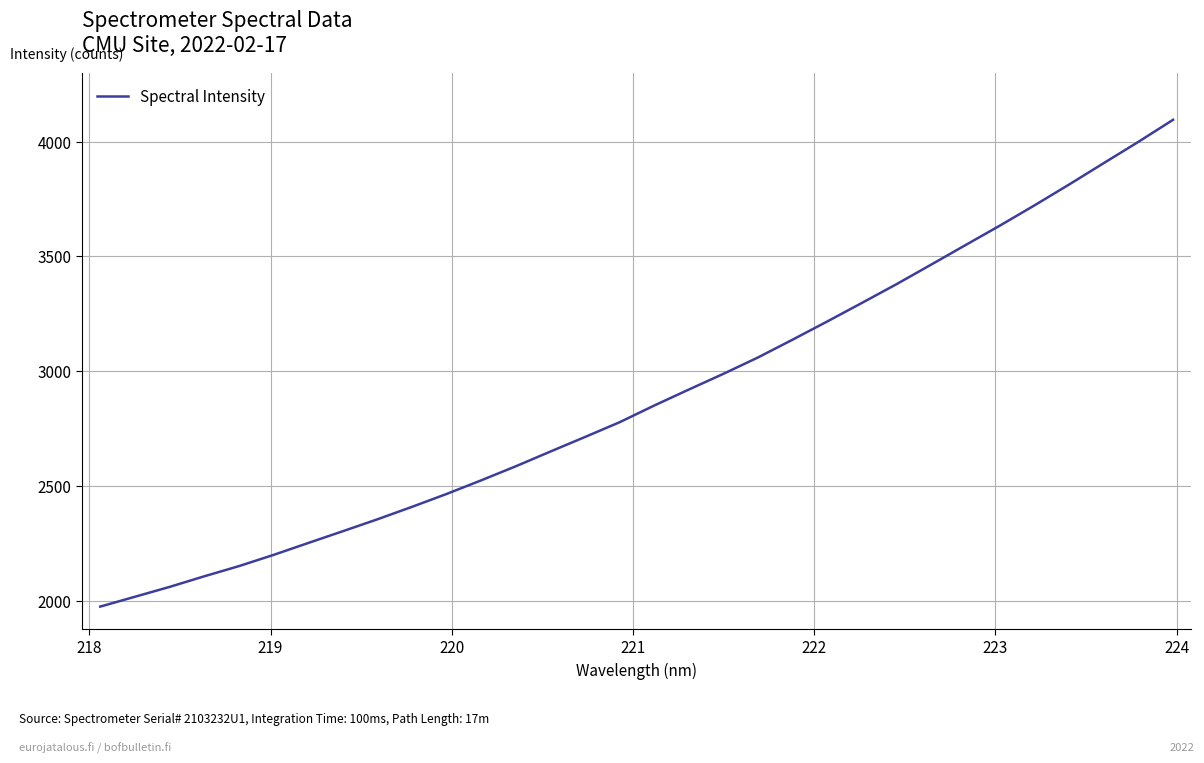

What is the maximum value shown in the chart?

4094.7